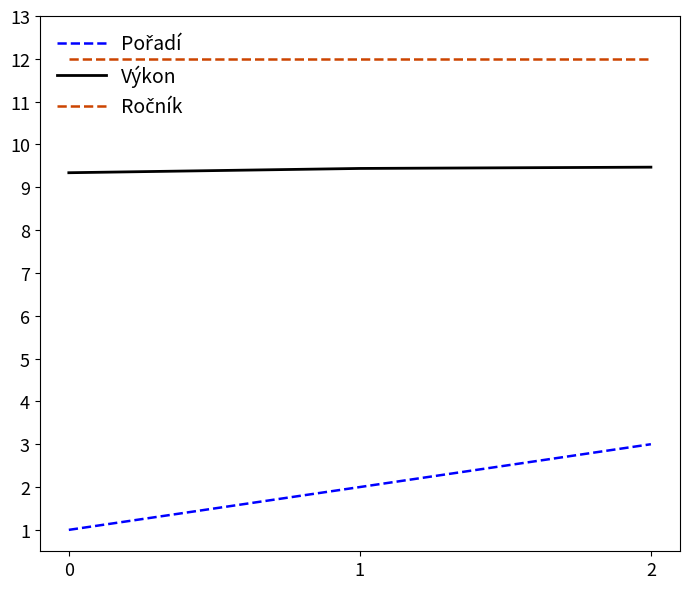

What is the difference between the highest and lowest values at 1?

10.0